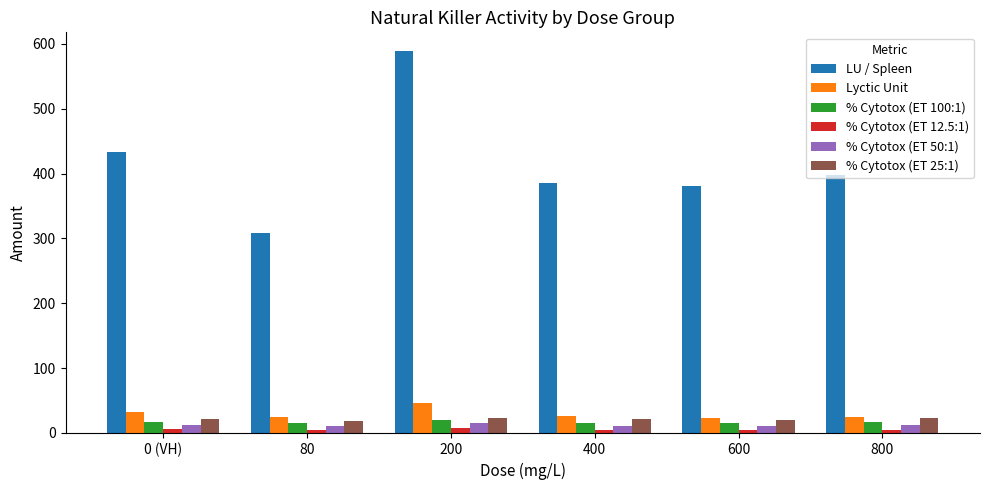

What is the total value across all series at 200?

700.1